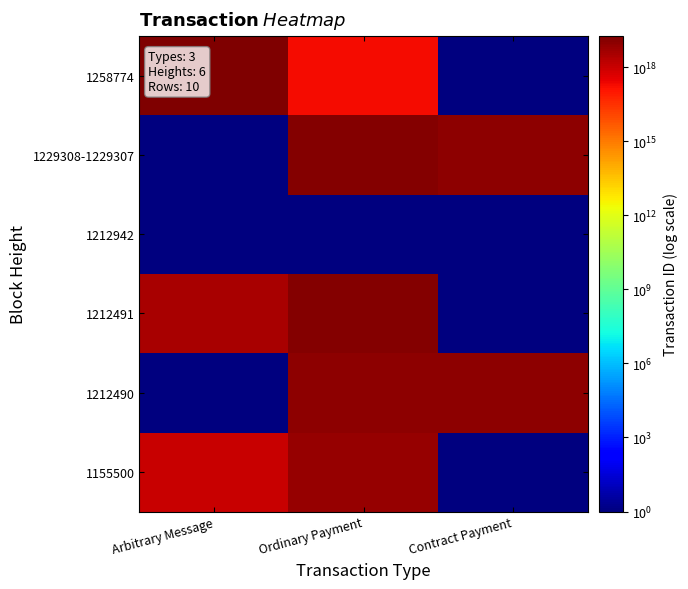

Rank the series by their maximum value, from lowest to highest.

1212942, 1155500, 1212490, 1229308-1229307, 1212491, 1258774